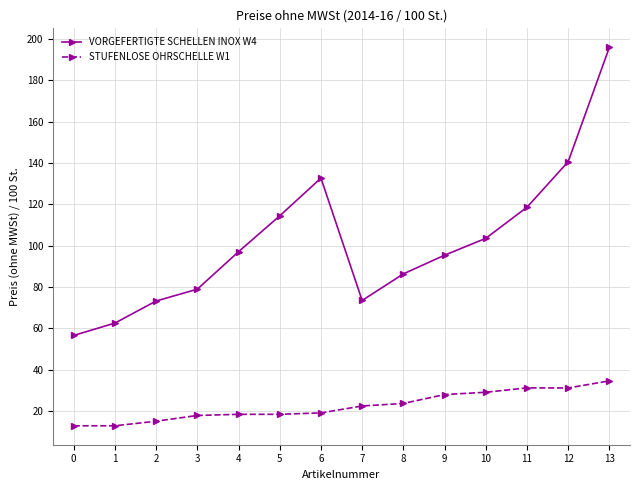

Where is the first local maximum for VORGEFERTIGTE SCHELLEN INOX W4?

6